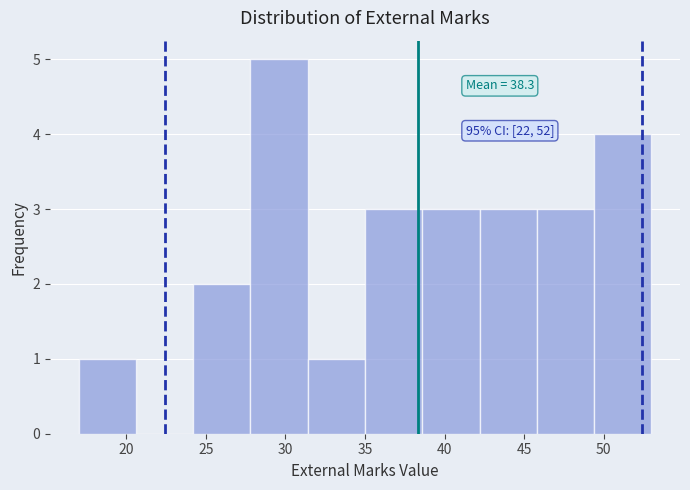

Over which range of the x-axis is the bar tallest?

27.8 to 31.4